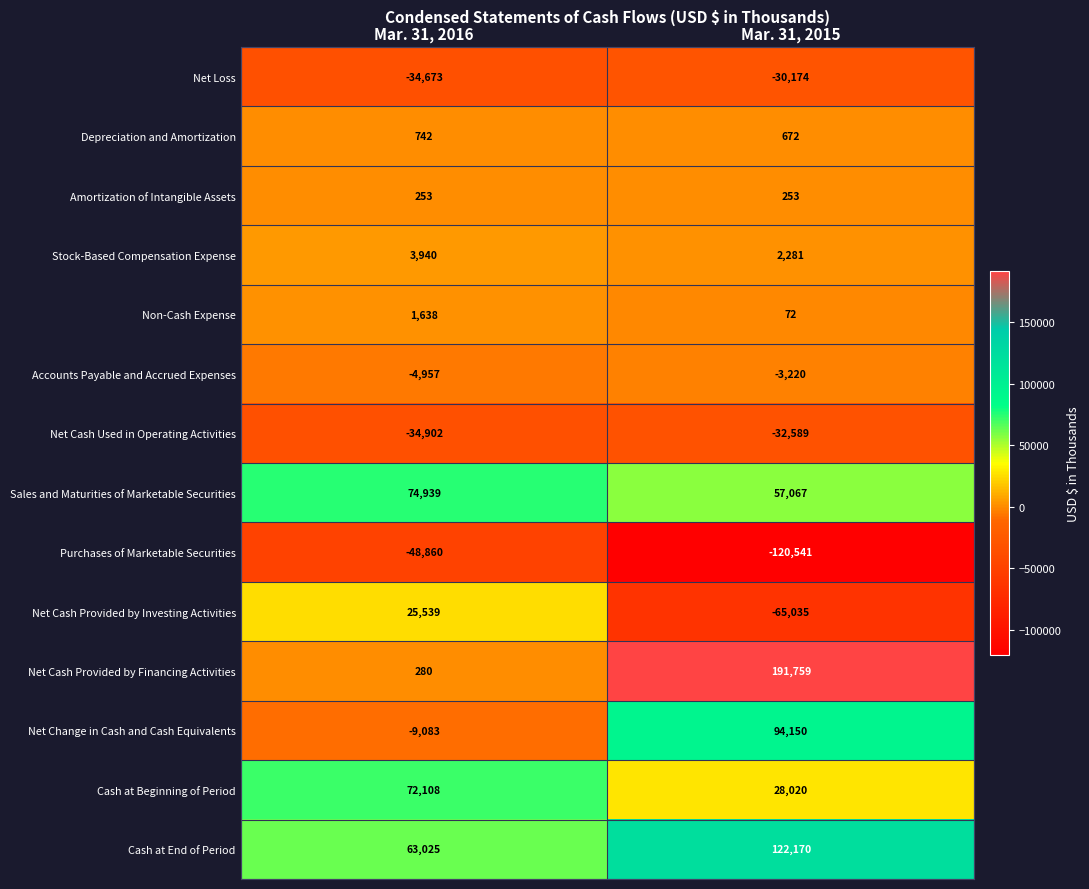

Reading left to right, list all the values displayed in this chart.

Net Loss: -34673	-30174
Depreciation and Amortization: 742	672
Amortization of Intangible Assets: 253	253
Stock-Based Compensation Expense: 3940	2281
Non-Cash Expense: 1638	72
Accounts Payable and Accrued Expenses: -4957	-3220
Net Cash Used in Operating Activities: -34902	-32589
Sales and Maturities of Marketable Securities: 74939	57067
Purchases of Marketable Securities: -48860	-120541
Net Cash Provided by Investing Activities: 25539	-65035
Net Cash Provided by Financing Activities: 280	191759
Net Change in Cash and Cash Equivalents: -9083	94150
Cash at Beginning of Period: 72108	28020
Cash at End of Period: 63025	122170